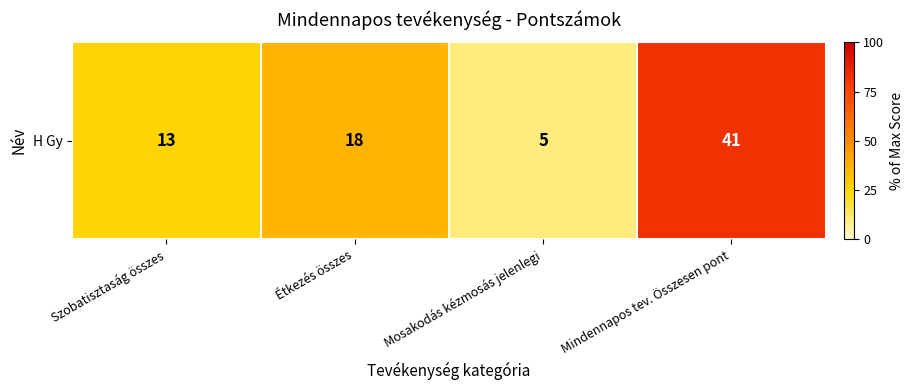

Reading left to right, extract all data points from this chart.

13	18	5	41